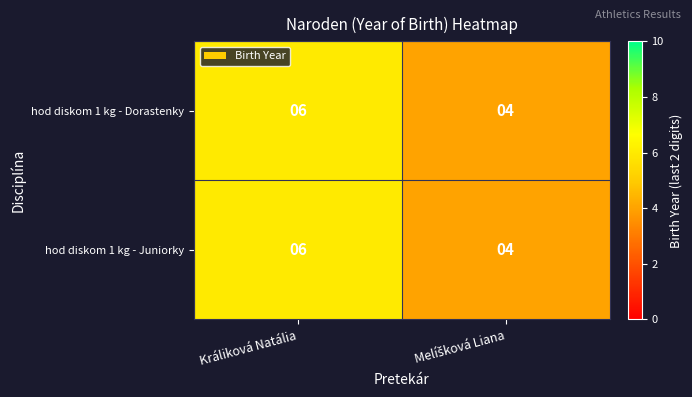

True or false: hod diskom 1 kg - Dorastenky has a value of 6 at Králiková Natália.

True